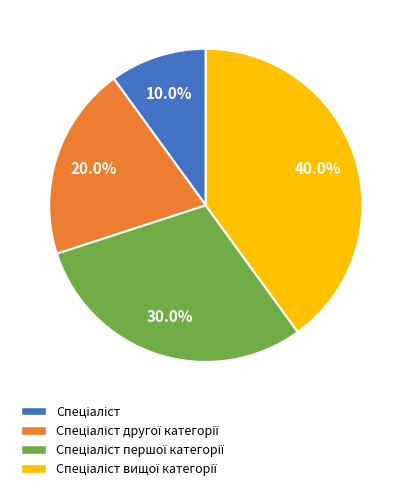

Is there any slice that represents more than half of the pie?

No